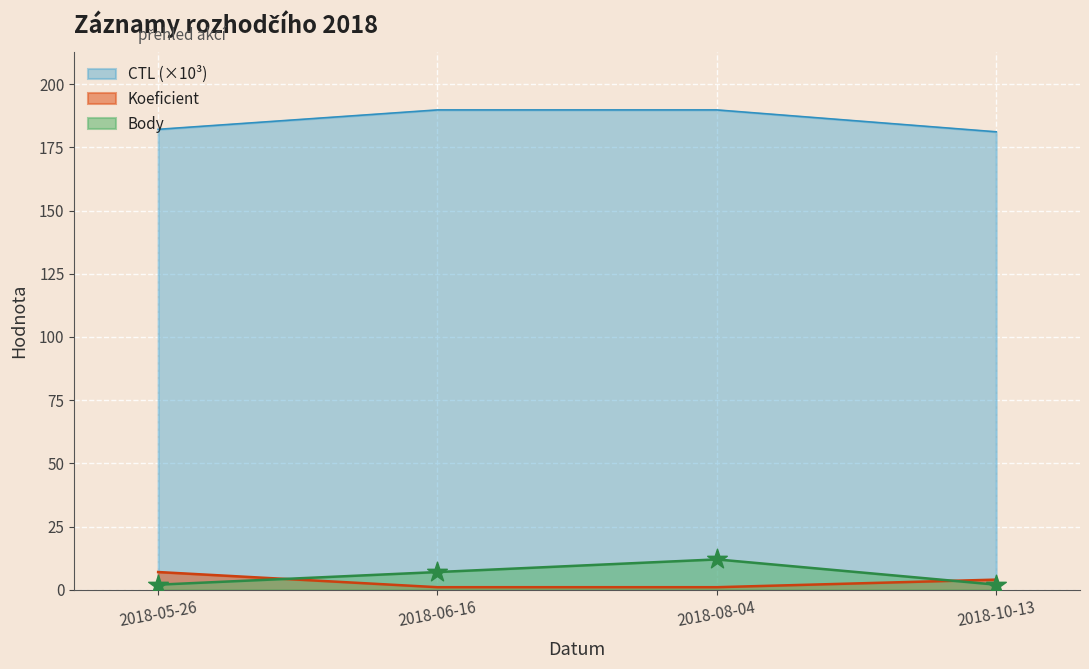

Is the value of Body at 2018-10-13 greater than the value of Koeficient at 2018-06-16?

Yes